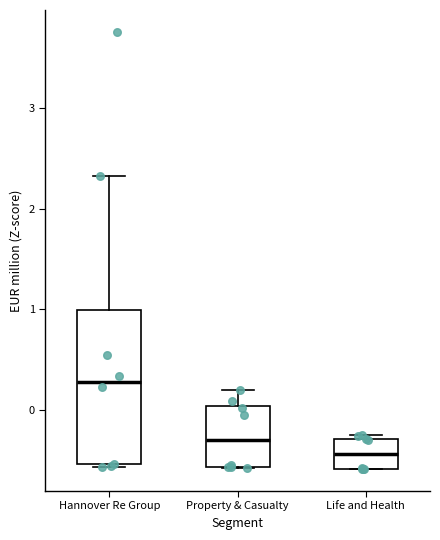

Which box's median line is the lowest?

Life and Health